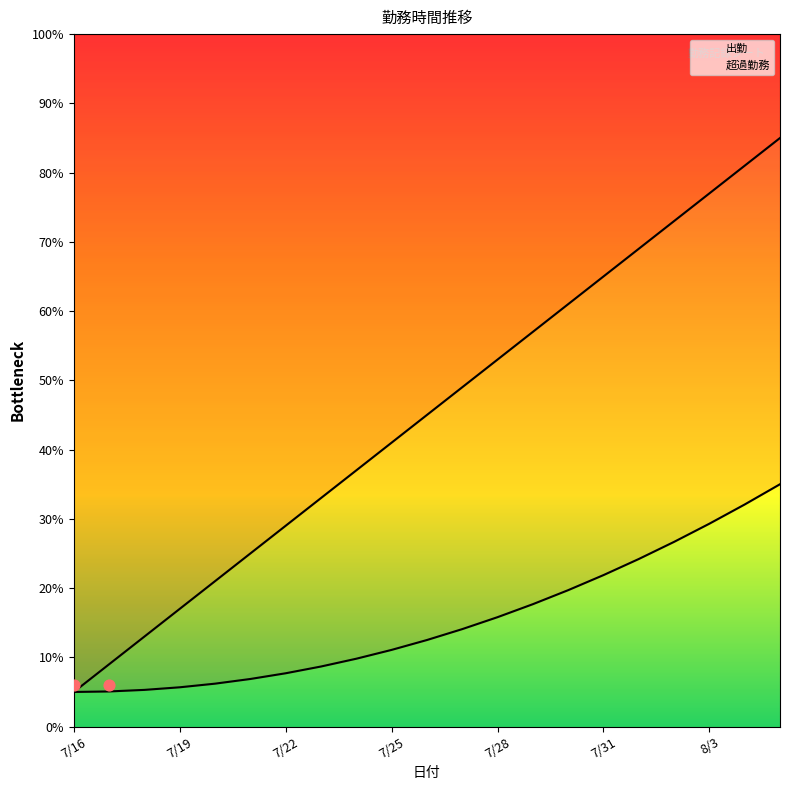

What is the ratio of the value at 7/23 to the value at 7/17?

3.7